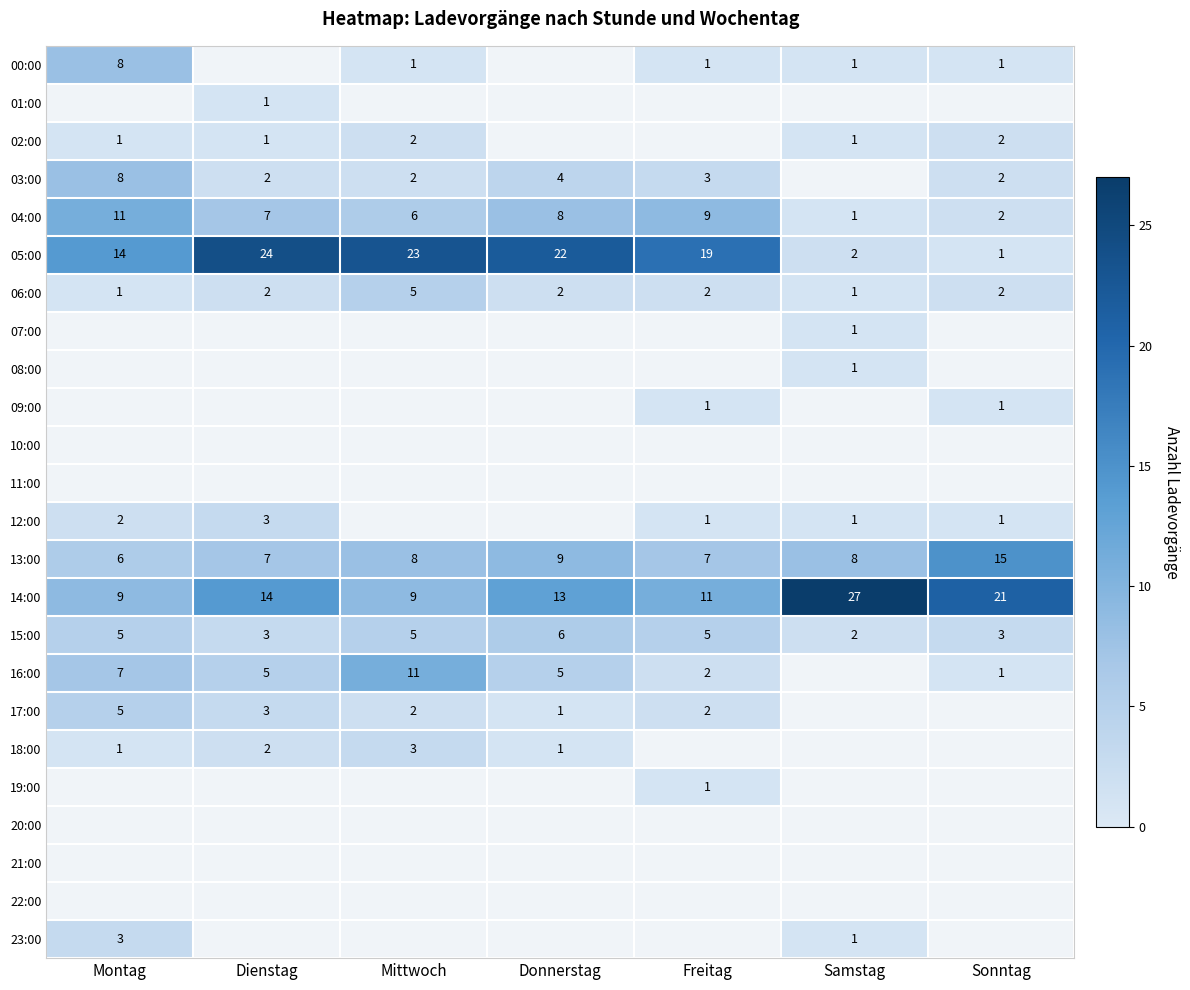

At which category does the chart reach its peak across all series?

Samstag